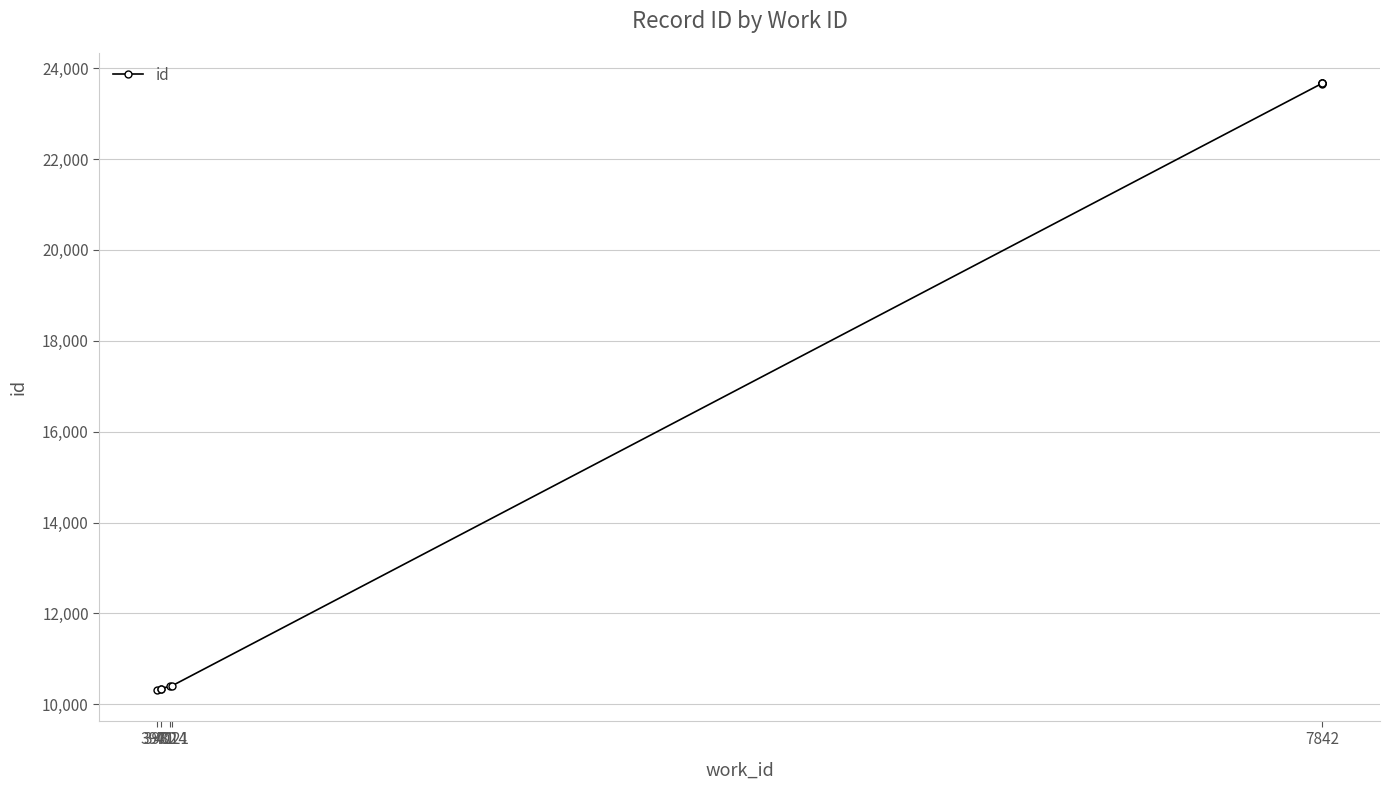

What is the difference between the maximum and minimum values?

13358